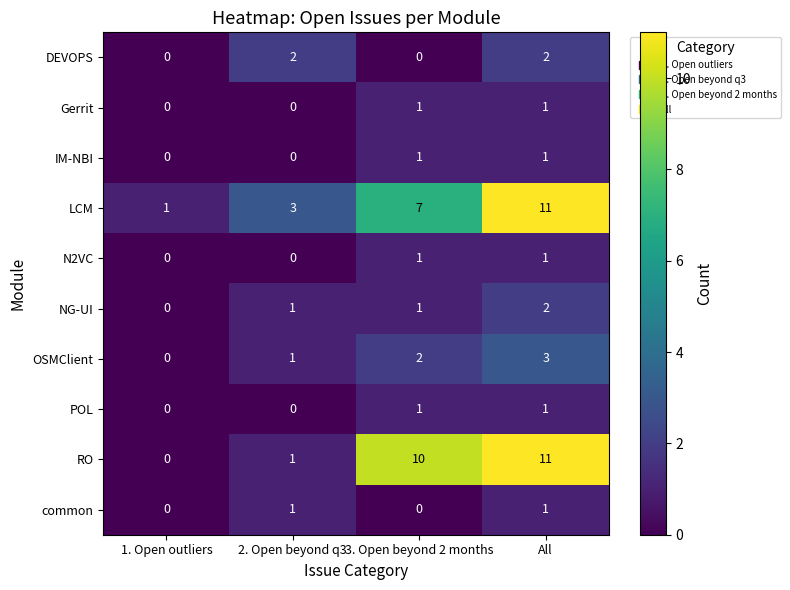

Count the NG-UI values in the range 1 to 2.

3